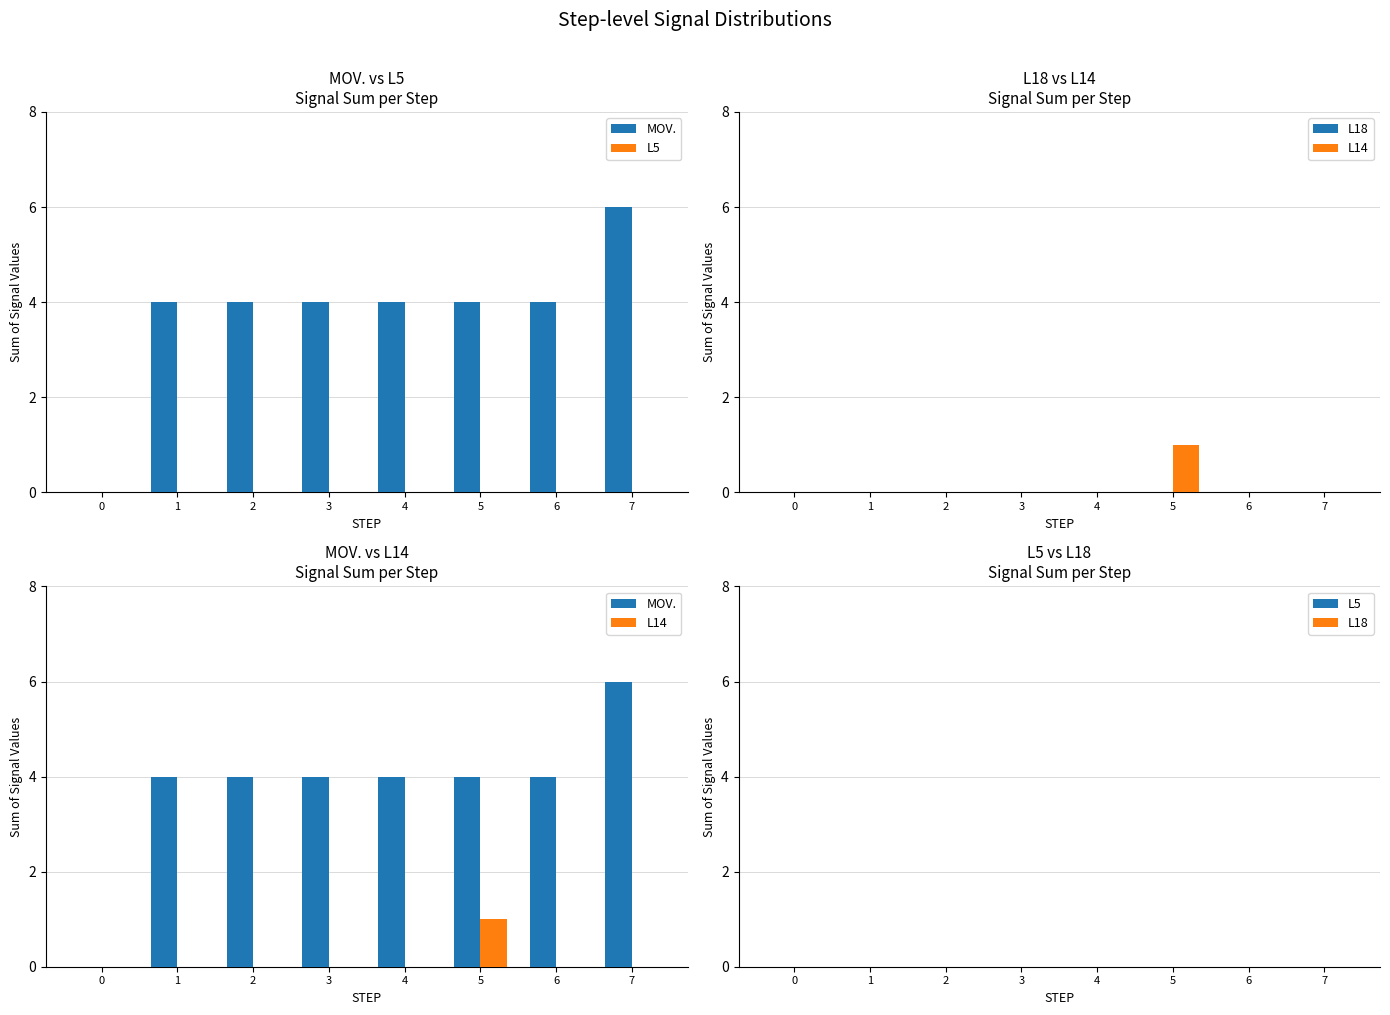

What is the maximum value for L14?

1